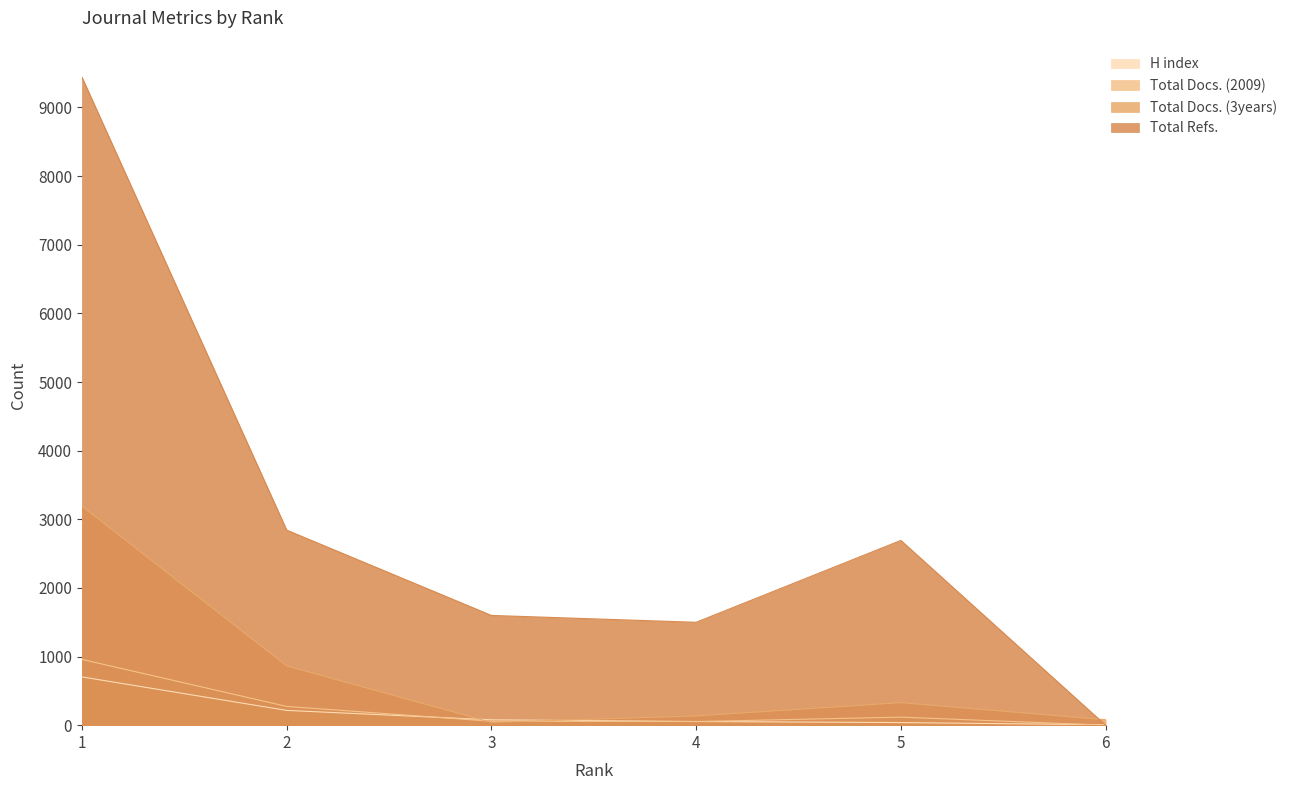

Where do Total Docs. (2009) and Total Docs. (3years) first cross each other?

2 and 3